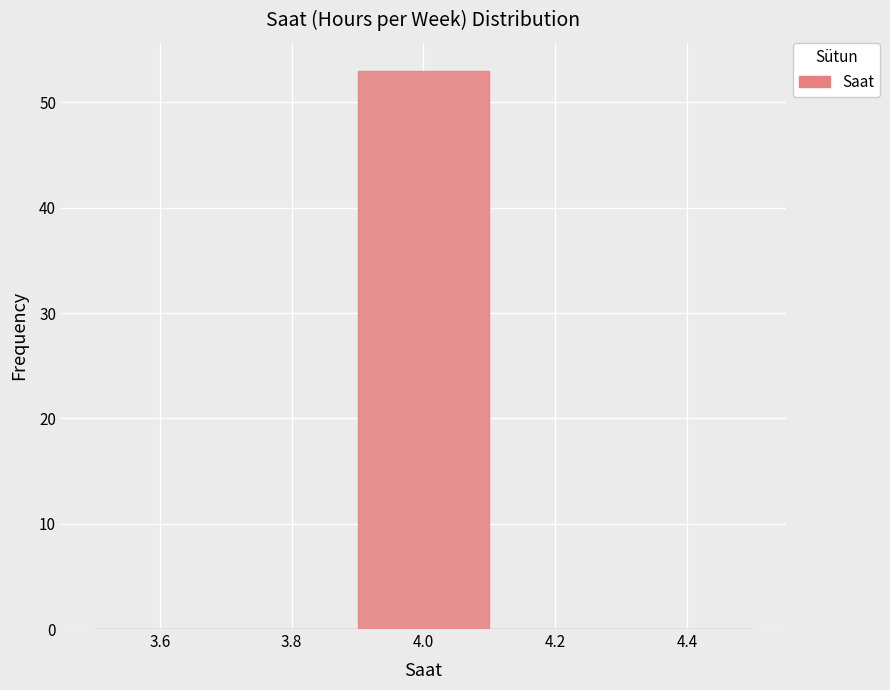

How tall is the bar that spans 3.9 to 4.1 on the x-axis? The values are not printed on the chart, so give them approximately, as read against the axis.

53